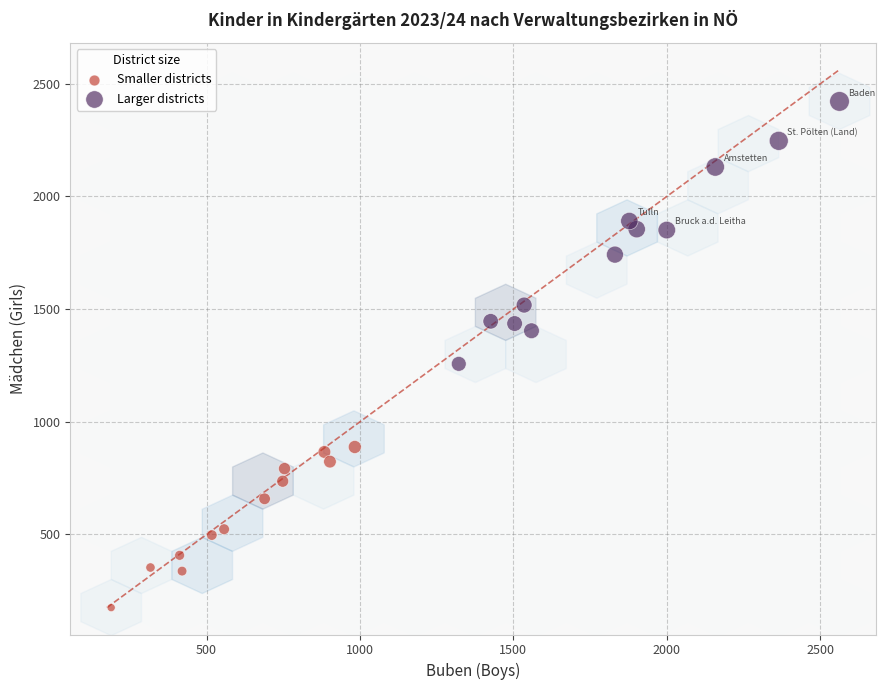

What are all the series names shown in the legend?

Smaller districts, Larger districts